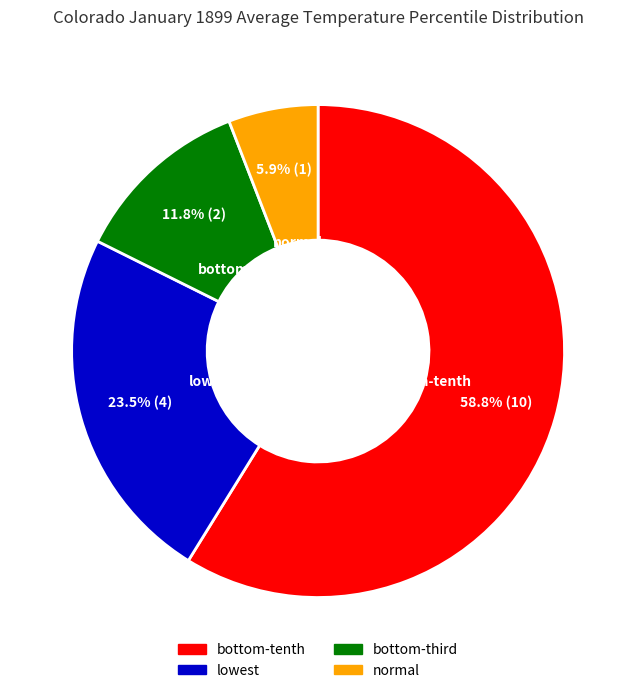

How many slices are in this pie chart?

4